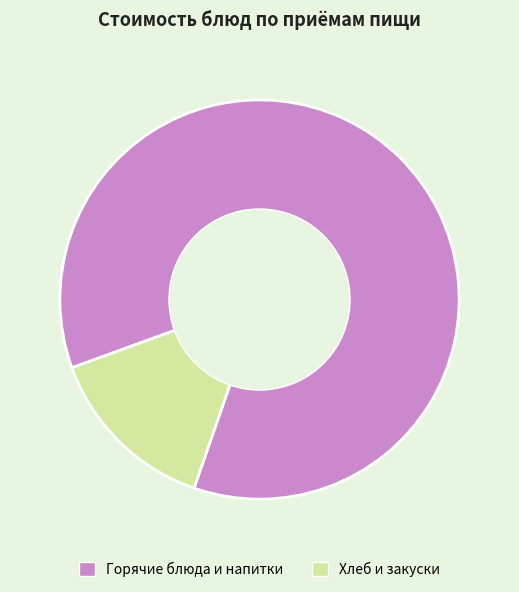

What is the ratio of the value at Горячие блюда и напитки to the value at Хлеб и закуски?

6.1